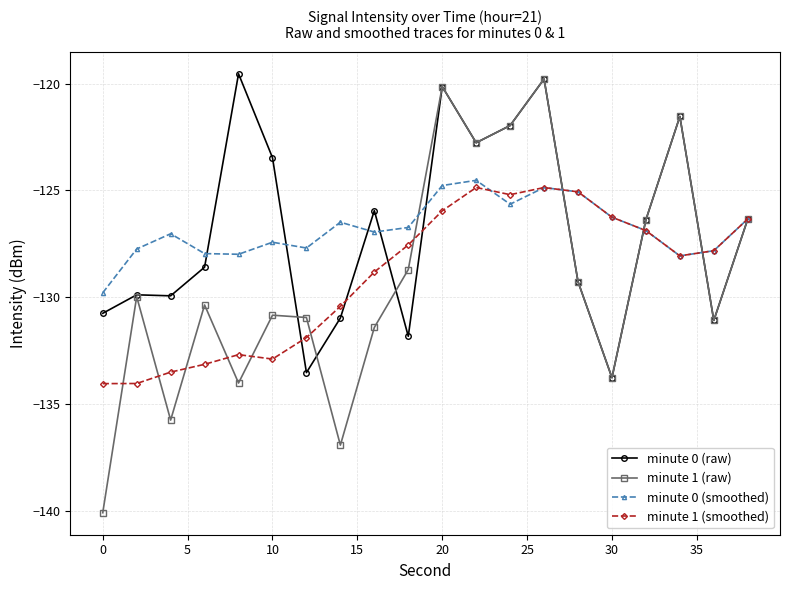

Which series has the largest range (max minus min)?

minute 1 (raw)